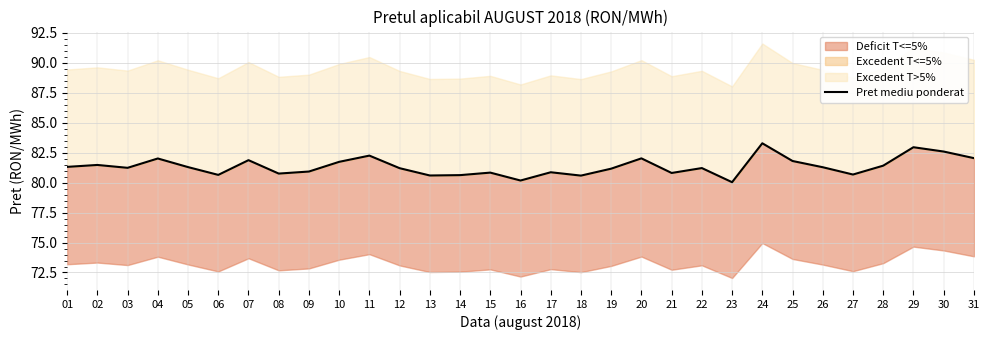

What value does the data have at 13?

80.6